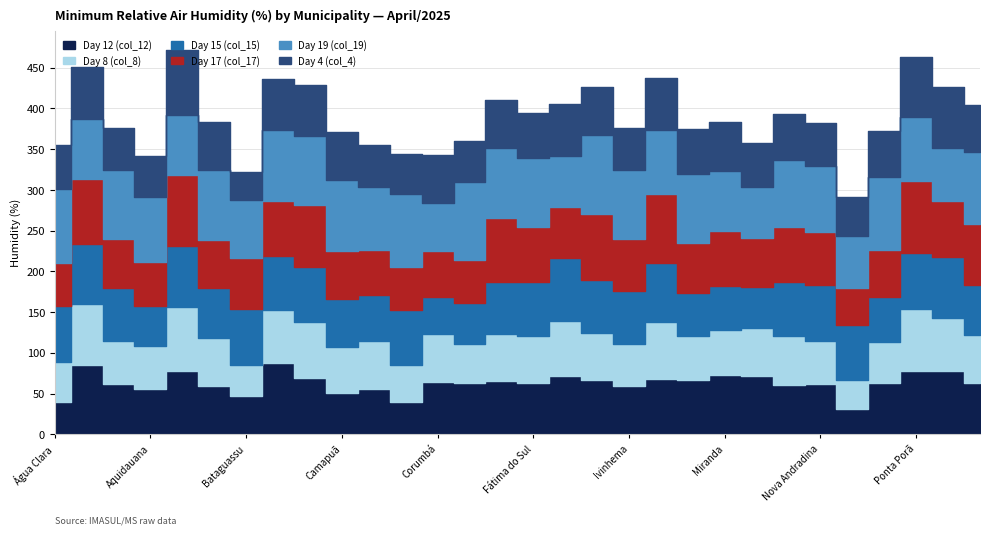

Reading right to left, list all the values displayed in this chart.

Day 12 (col_12): 63	78	78	63	31	62	60	71	73	66	68	59	66	71	63	65	63	64	40	56	51	69	87	47	59	78	56	62	85	39
Day 8 (col_8): 59	65	76	50	36	53	61	59	55	55	70	52	58	68	58	58	48	59	45	59	56	69	66	38	59	78	52	53	75	50
Day 15 (col_15): 61	75	68	55	67	68	66	51	54	53	72	65	66	77	66	64	50	46	68	56	59	67	66	69	62	75	49	65	73	68
Day 17 (col_17): 75	68	89	58	46	65	67	60	67	61	85	64	81	63	68	79	53	56	52	55	59	76	68	62	58	87	55	60	80	53
Day 19 (col_19): 88	66	78	90	64	81	83	62	74	85	79	84	97	63	84	85	96	59	90	78	87	85	87	72	87	74	79	84	74	91
Day 4 (col_4): 58	75	74	56	47	53	56	55	61	55	63	52	58	63	55	60	50	59	49	51	59	63	62	34	58	80	51	52	64	54